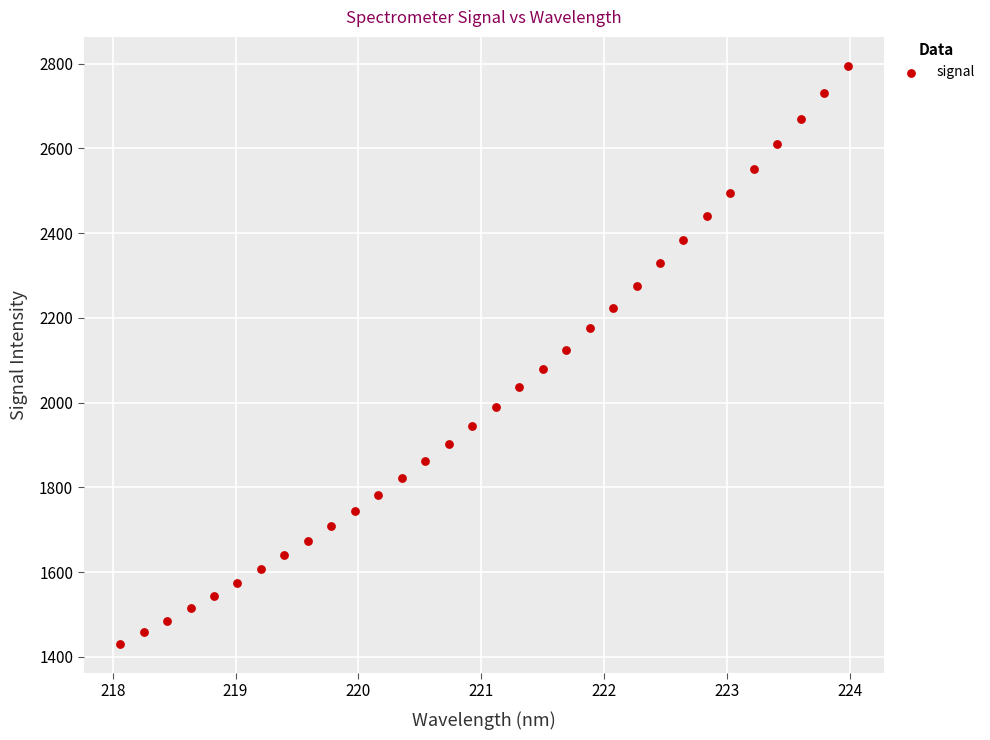

What is the range of X values (max minus min)?

5.9